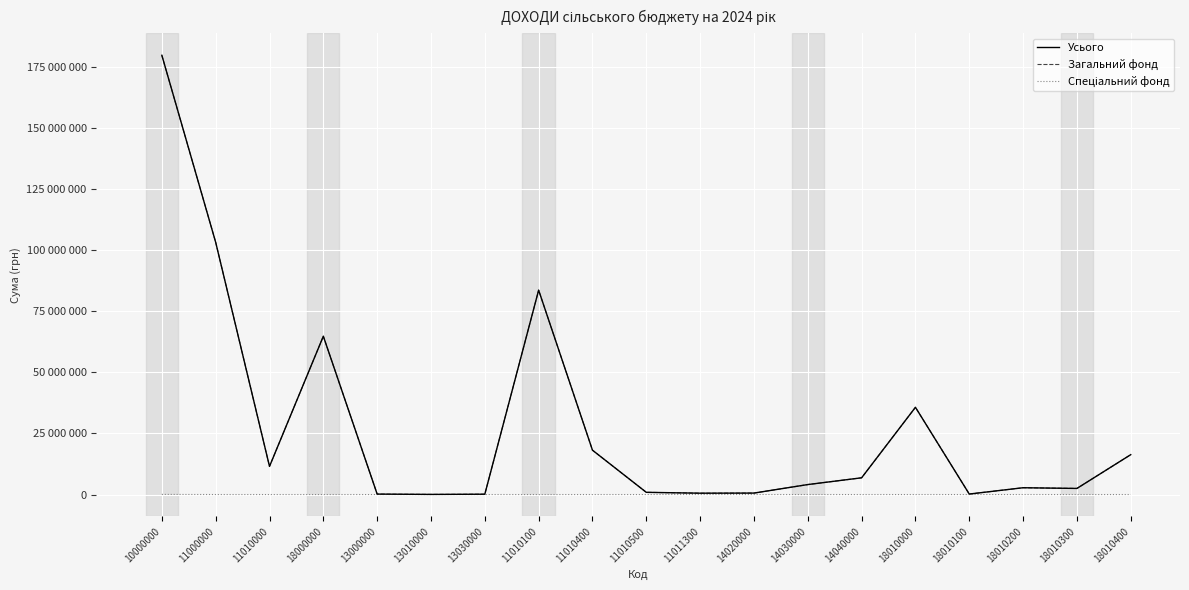

Which series has the largest range (max minus min)?

Усього